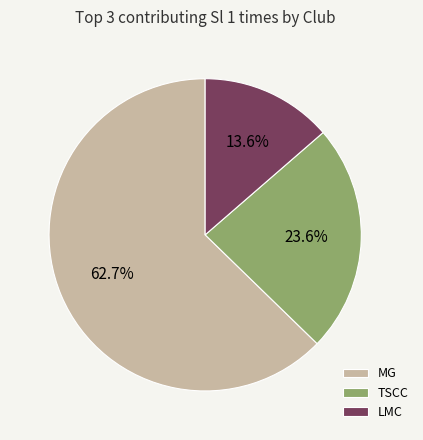

True or false: MG accounts for 9% of the total.

False